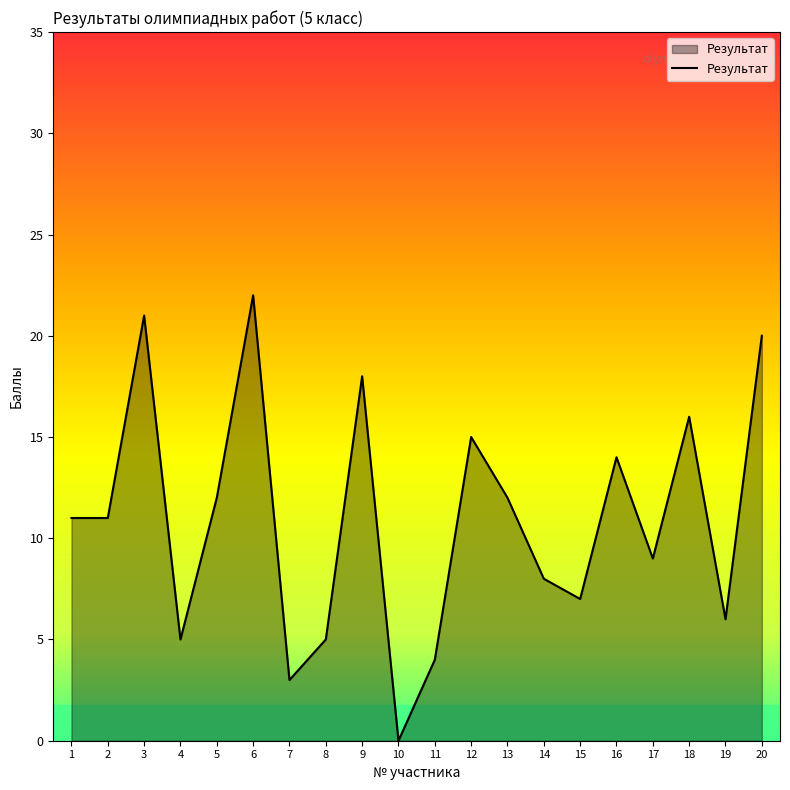

What is the ratio of the value at 5 to the value at 15?

1.7